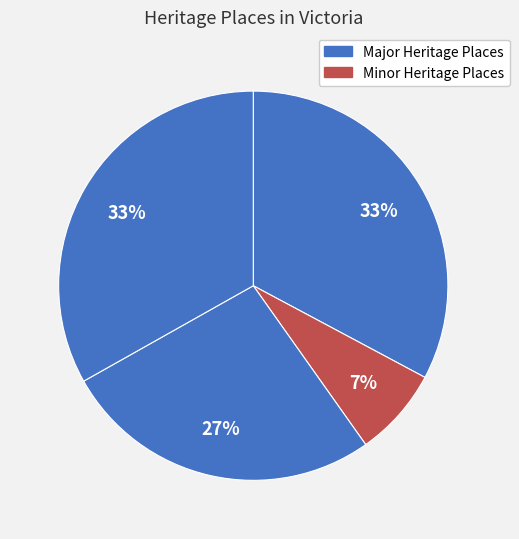

Count the number of slices in the pie.

4